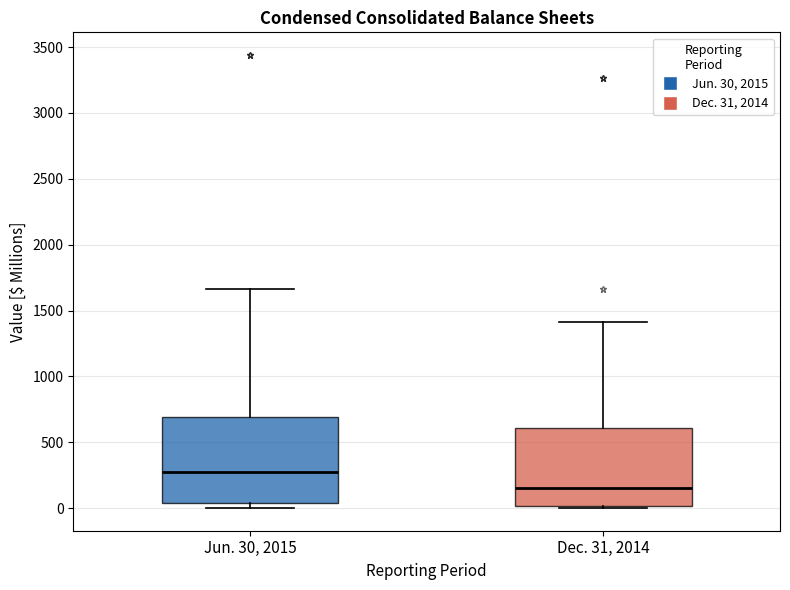

Reading left to right, transcribe this box plot: for each box, give where its median line is, the range the box spans, and where its two whiskers end, as read against the y-axis. The values are not printed on the chart, so give them approximately, as read against the axis.

Jun. 30, 2015: median 250, box 50 to 700, whiskers 0 to 1650
Dec. 31, 2014: median 150, box 0 to 600, whiskers 0 (just below the box's lower edge) to 1400